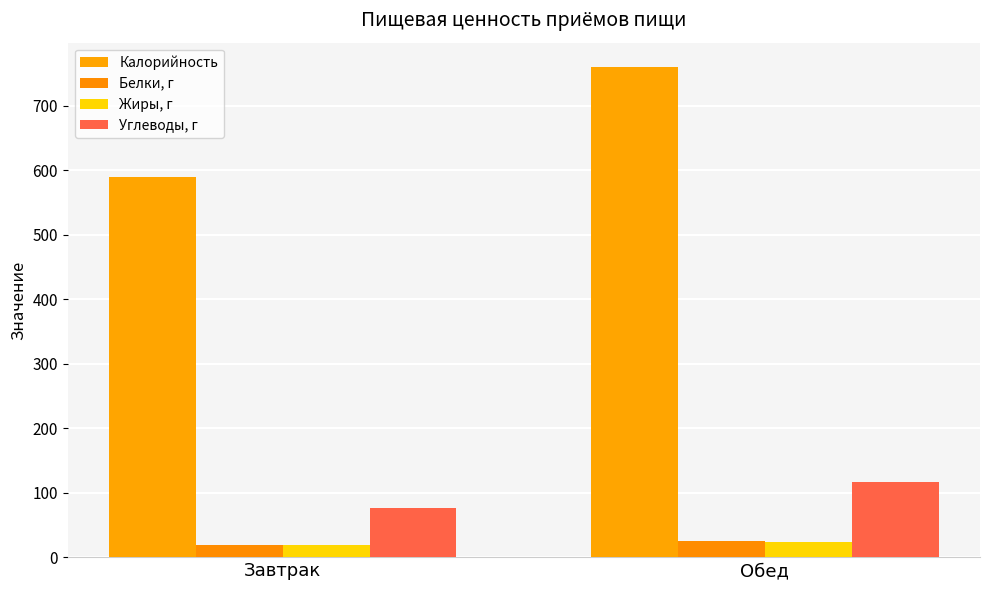

Rank the categories by Жиры, г value from lowest to highest.

Завтрак, Обед